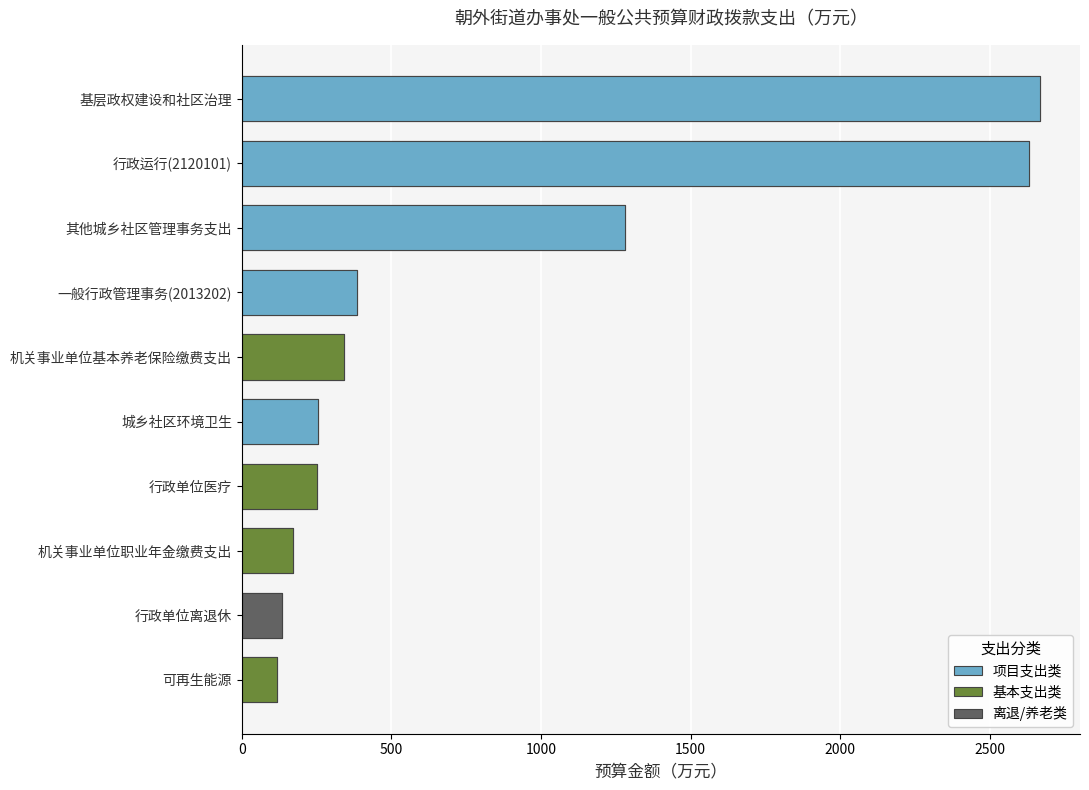

What is the difference between the values at 行政单位医疗 and 机关事业单位基本养老保险缴费支出?

90.2